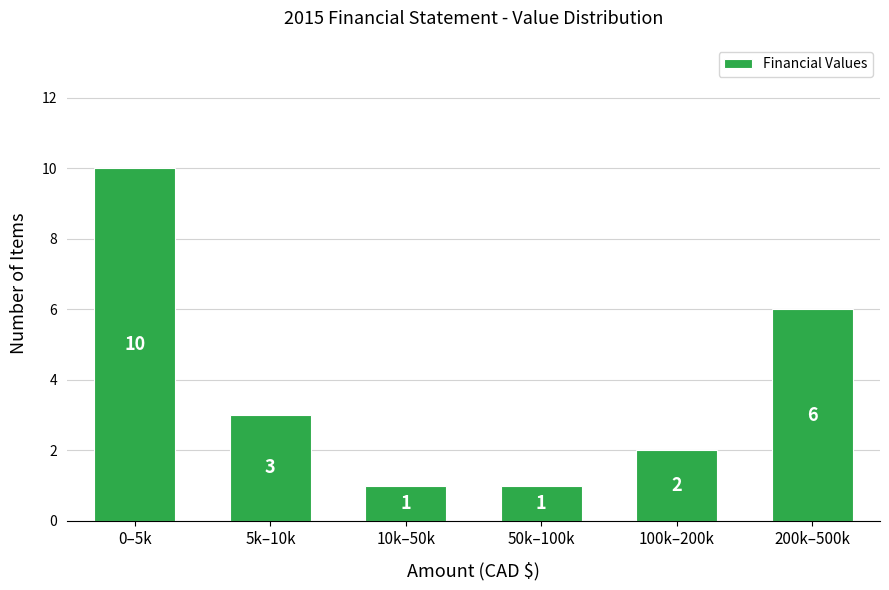

Reading left to right, extract all data points from this chart.

10	3	1	1	2	6